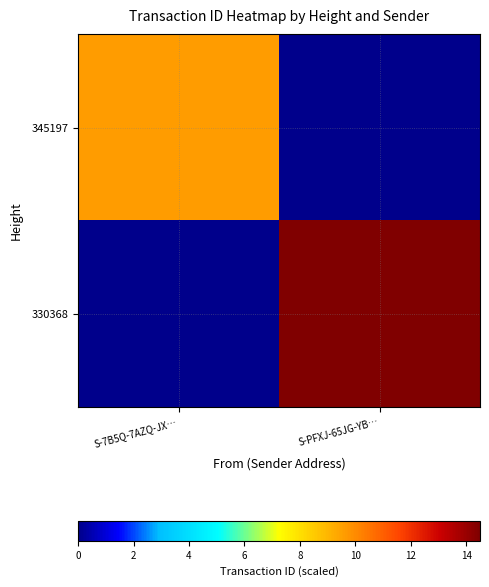

Which label corresponds to the largest value in the chart?

S-PFXJ-65JG-YB…